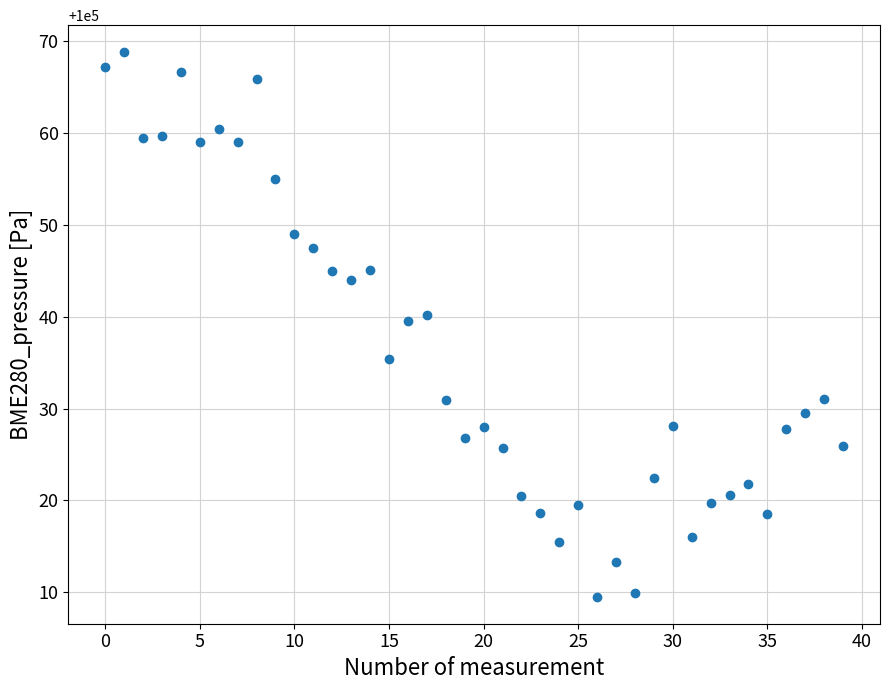

What is the range of Y values (max minus min)?

59.3